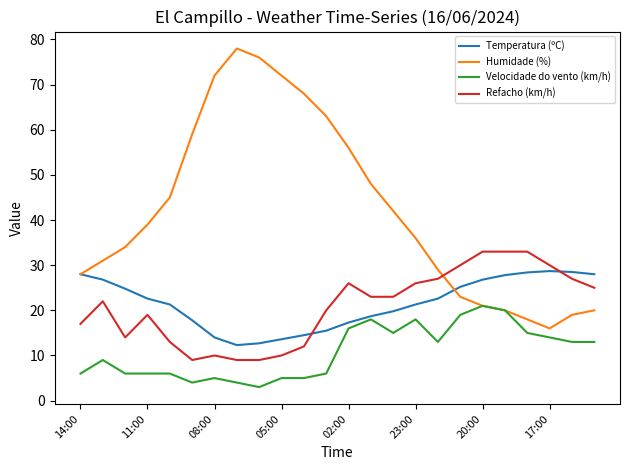

How many intersections are there between Temperatura (ºC) and Refacho (km/h)?

2